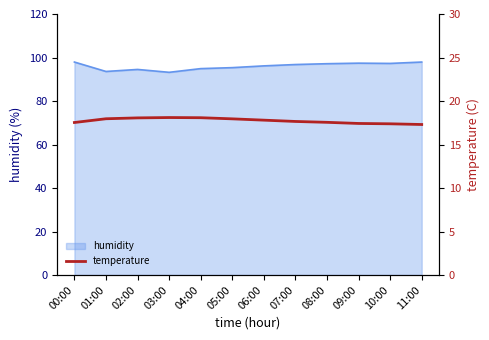

What is the smallest value displayed?

17.3